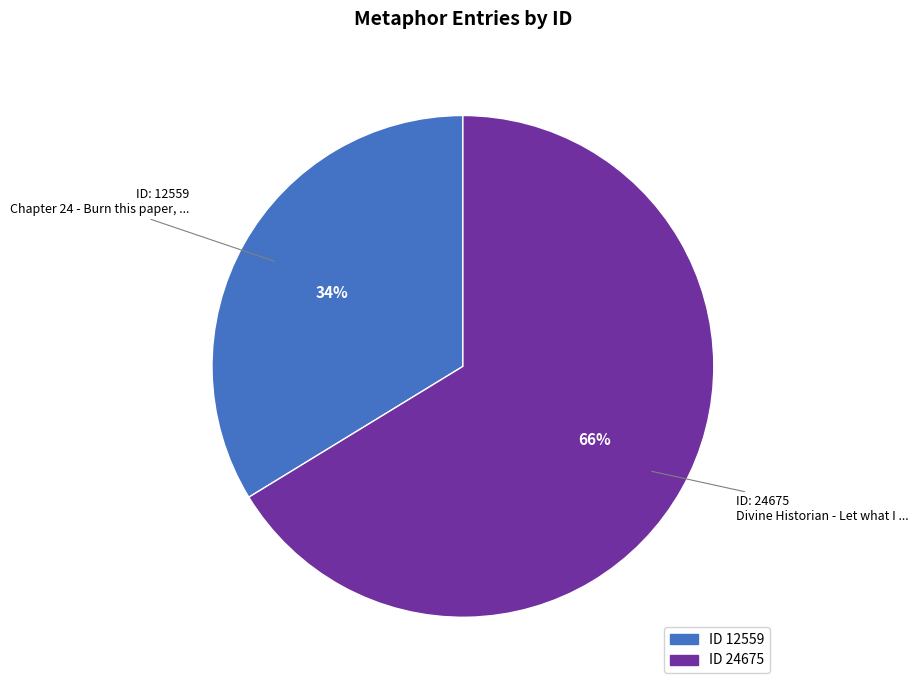

Does any single category account for the majority?

Yes